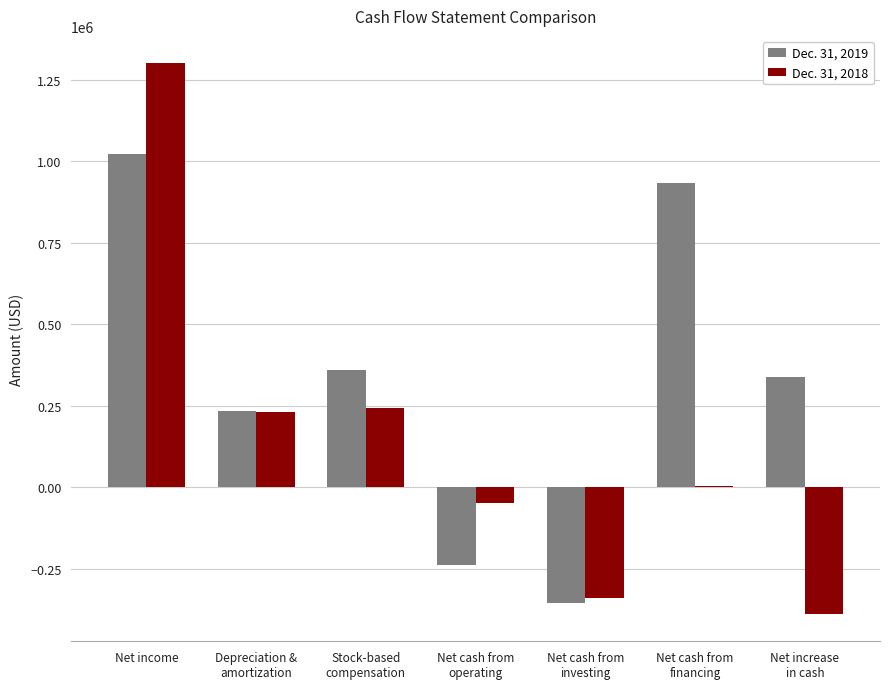

Is it true that Dec. 31, 2019 equals 1021369 at Net income?

True